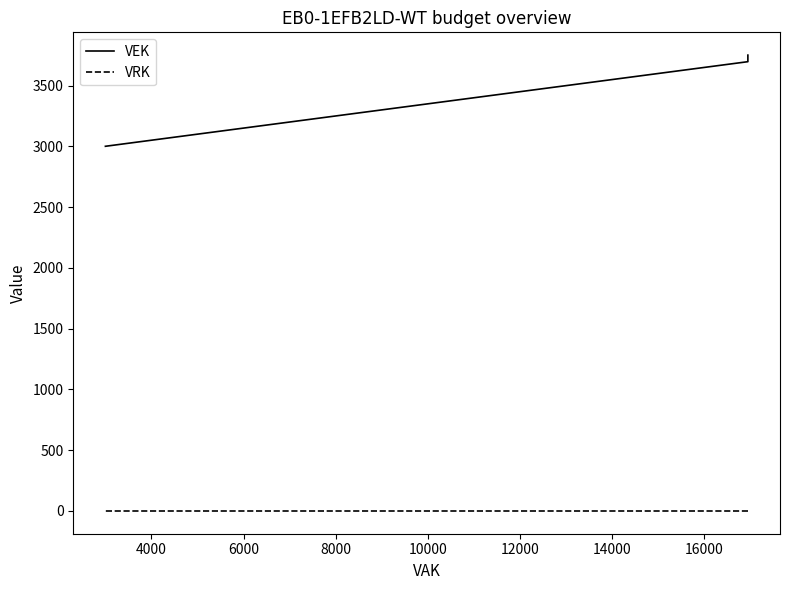

At how many categories does at least one series exceed 1019?

5